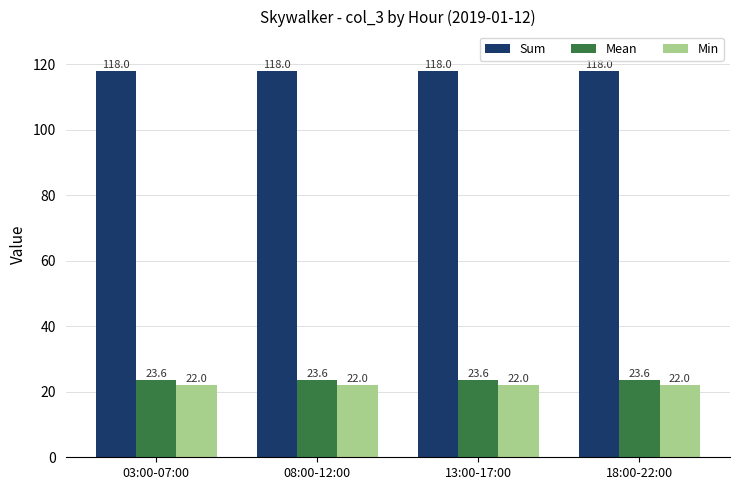

What are all the series names shown in the legend?

Sum, Mean, Min